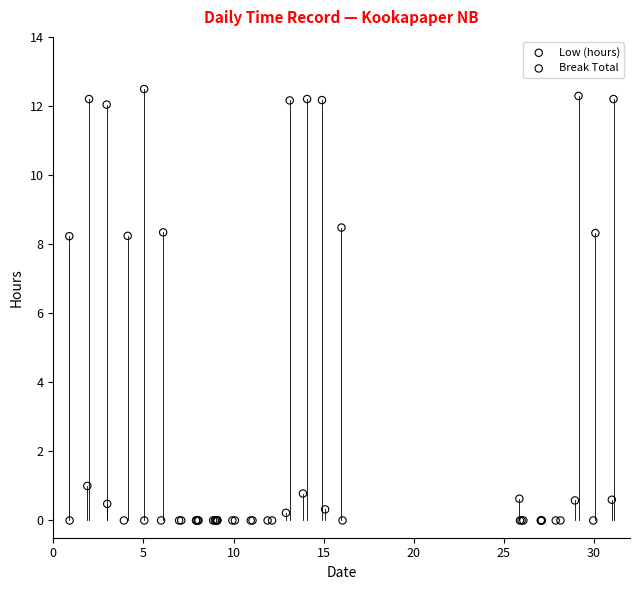

Which series contains the highest Y value?

Low (hours)